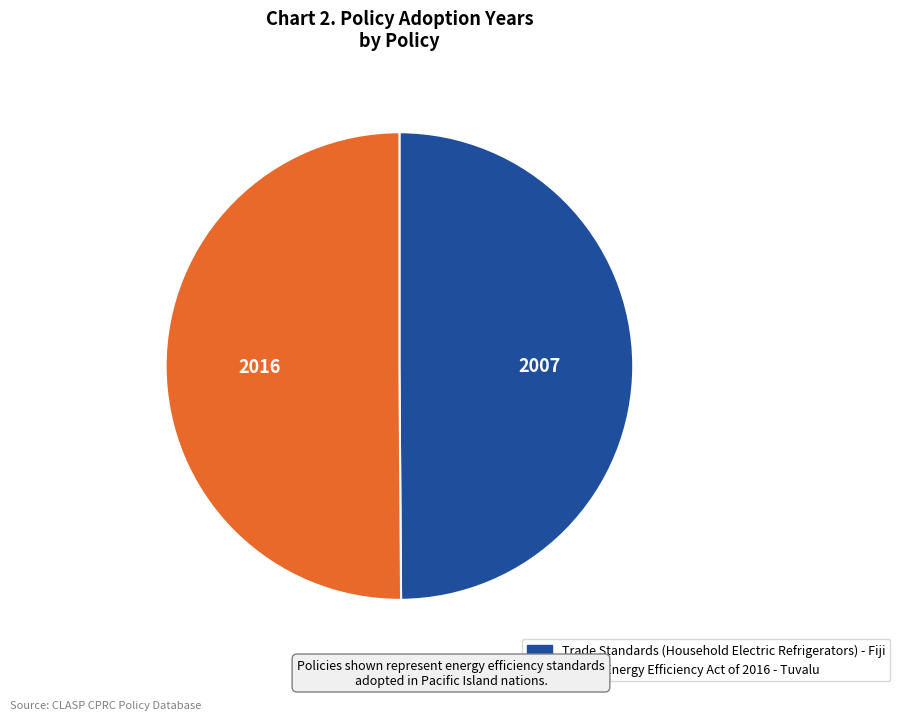

Approximately how many times larger is the value at Trade Standards (Household Electric Refrigerators) - Fiji compared to Tuvalu Energy Efficiency Act of 2016 - Tuvalu?

1.0